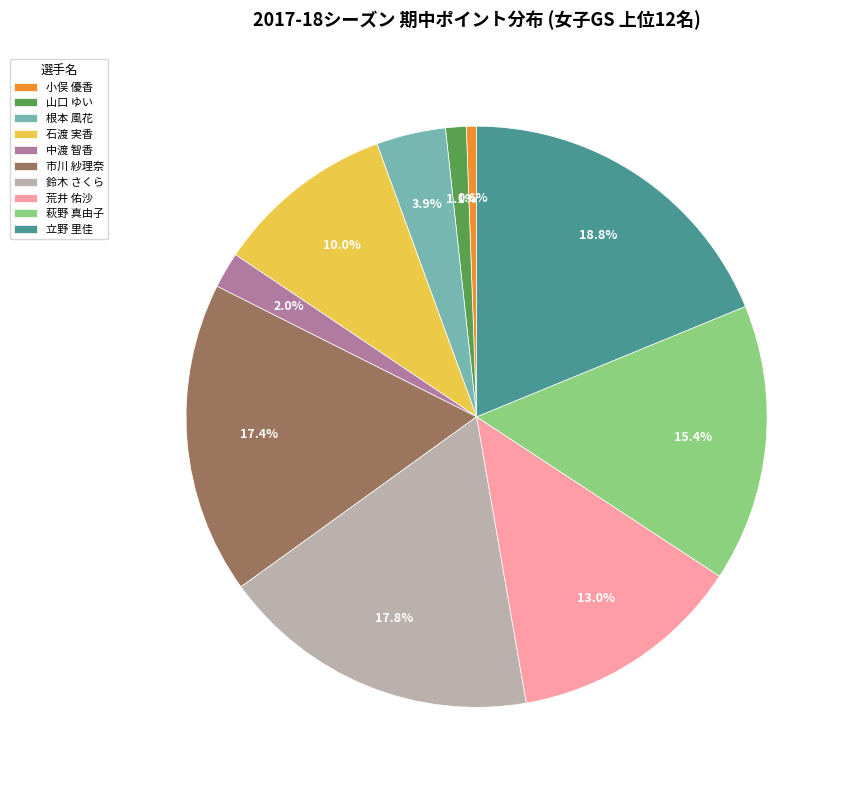

Does 根本 風花 account for over 50% of the chart?

No